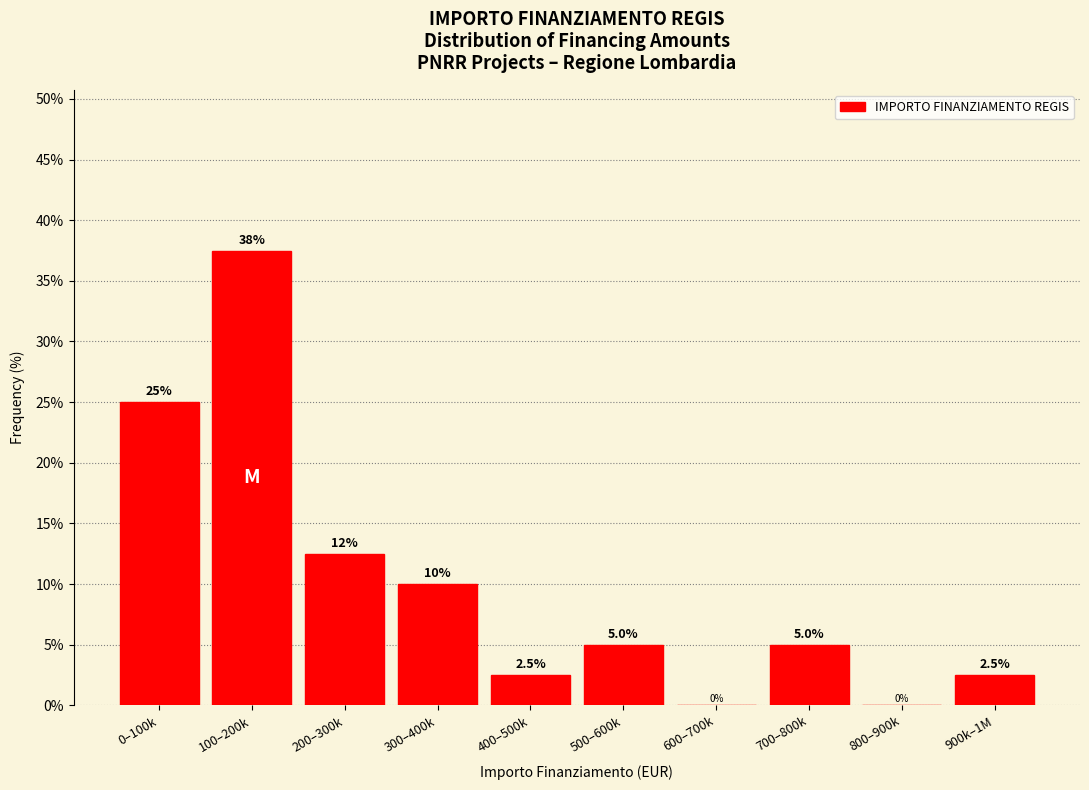

Reading left to right, extract all data points from this chart.

0–100k=25.0	100–200k=37.5	200–300k=12.5	300–400k=10.0	400–500k=2.5	500–600k=5.0	600–700k=0.0	700–800k=5.0	800–900k=0.0	900k–1M=2.5